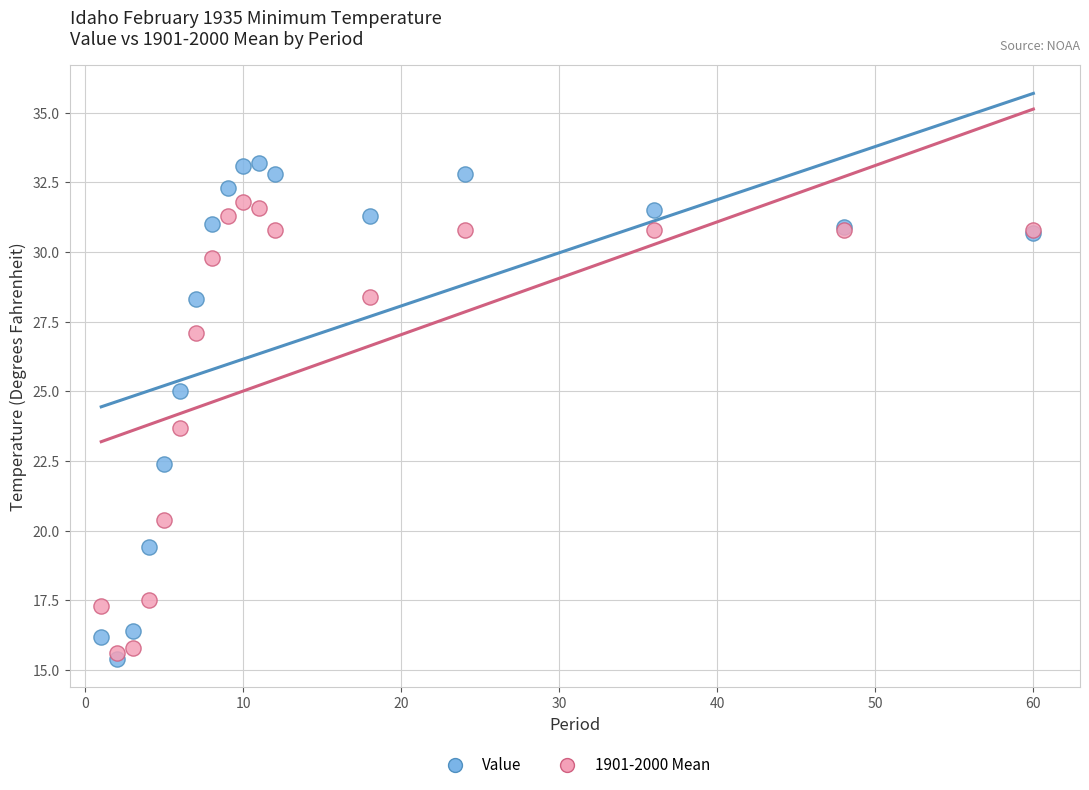

What are all the series names shown in the legend?

Value, 1901-2000 Mean